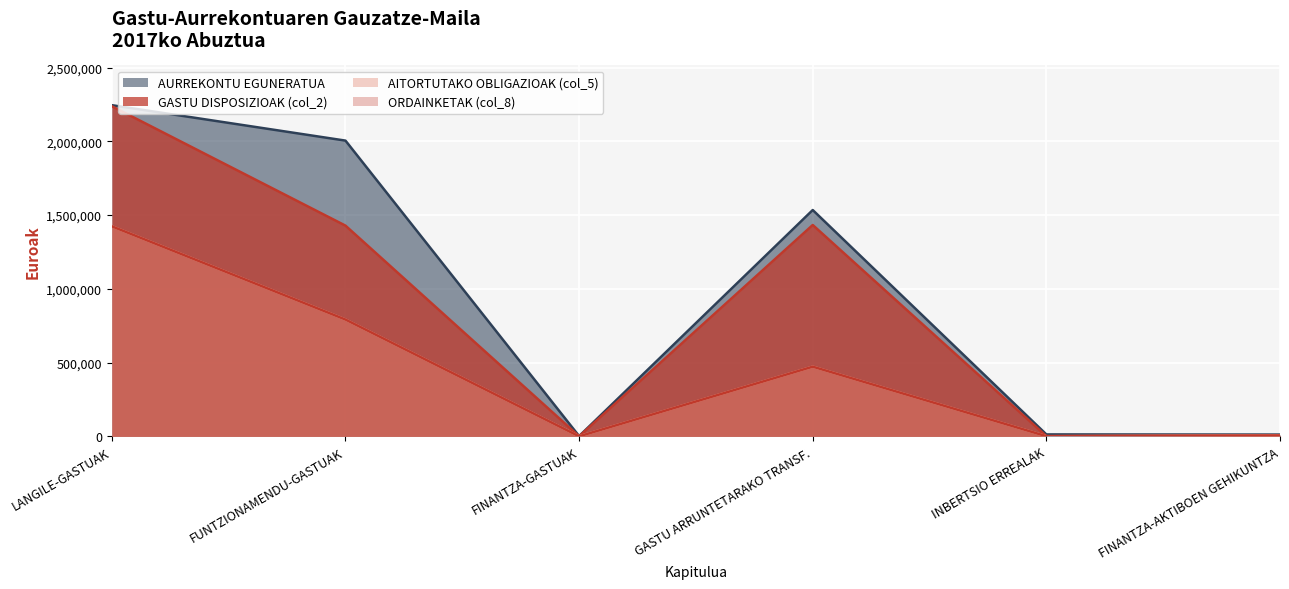

At how many categories does at least one series exceed 1552197?

2